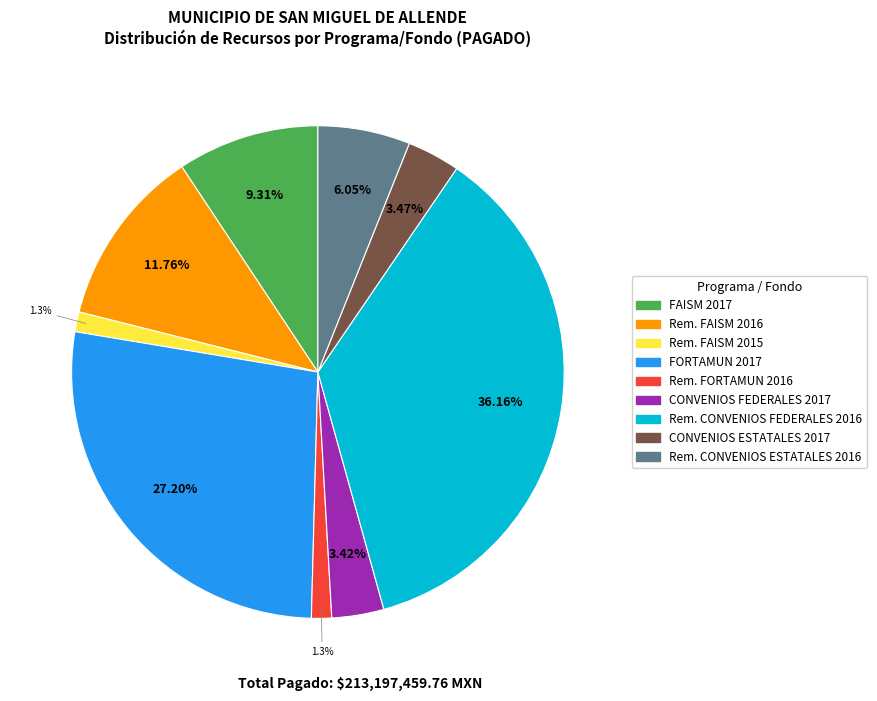

Is there any slice that represents more than half of the pie?

No